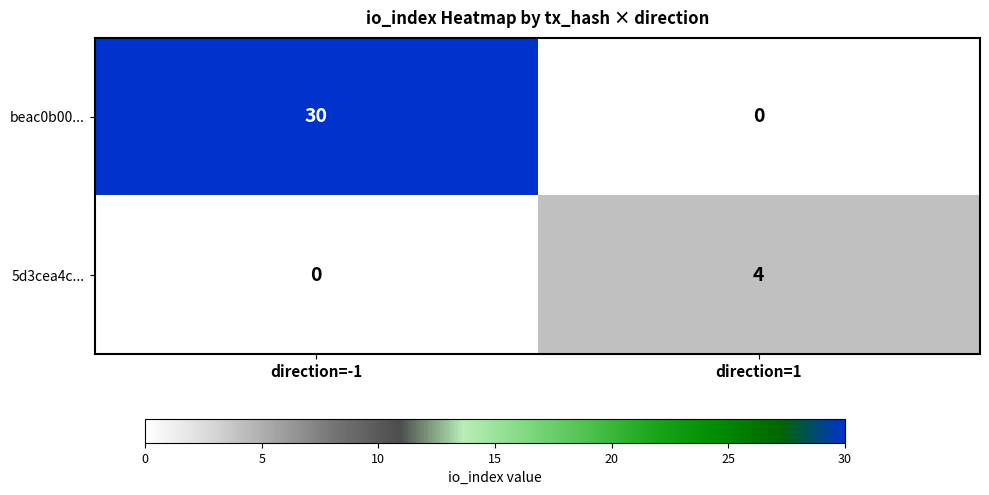

What is the spread (max minus min) of values at direction=1?

4